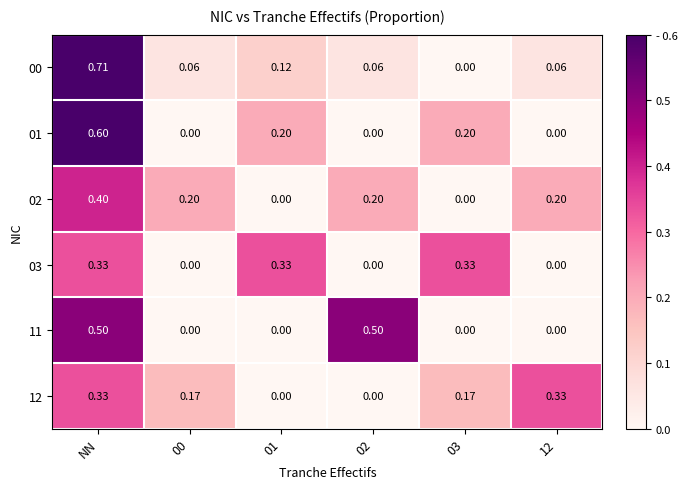

How many distinct data groups are displayed?

6